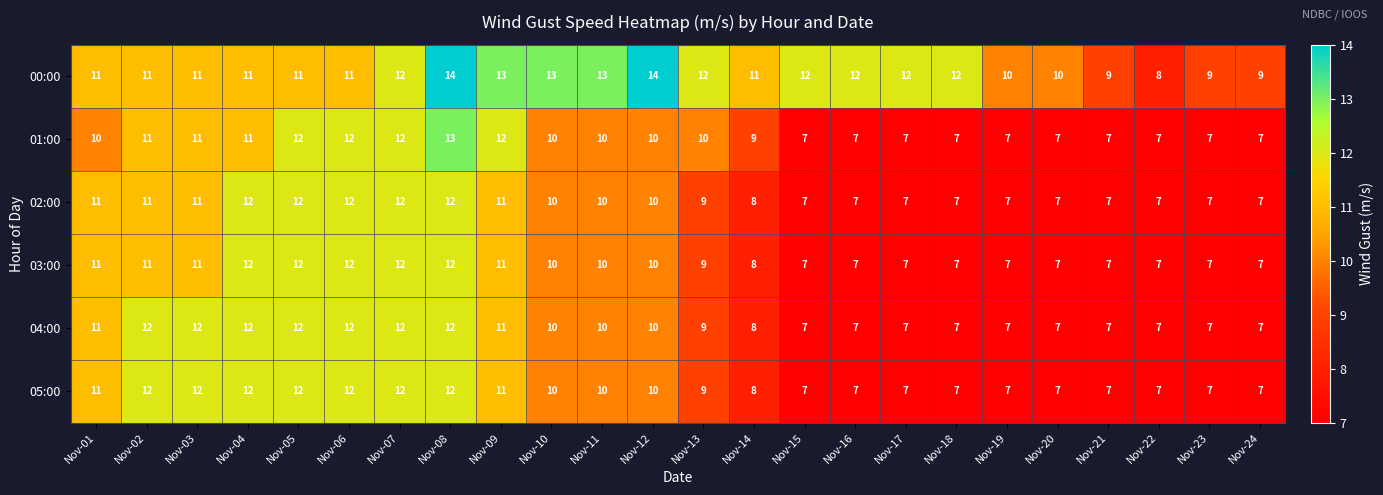

What is the spread (max minus min) of values at Nov-13?

3